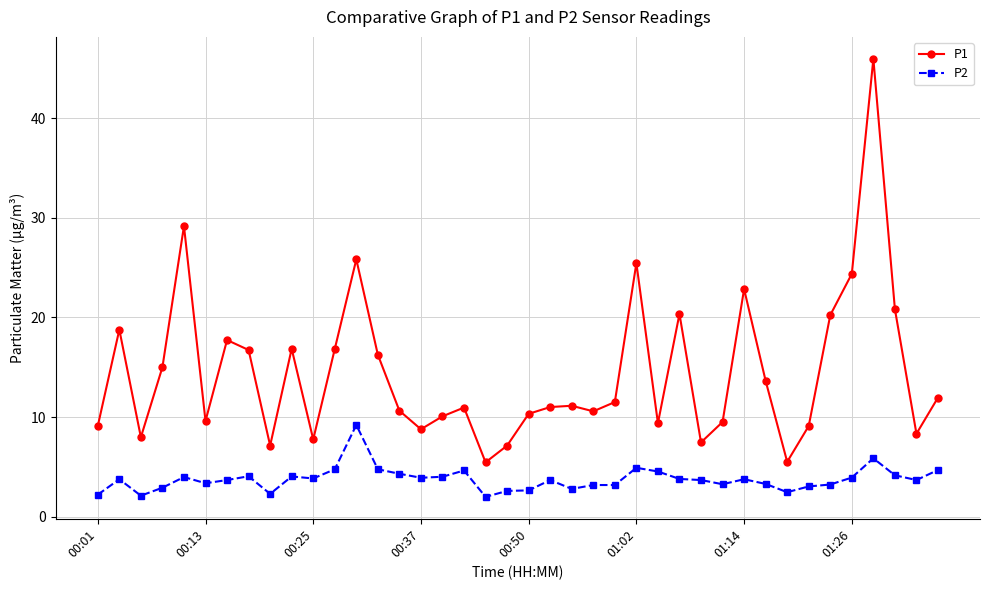

What is the minimum value shown in the chart?

2.0